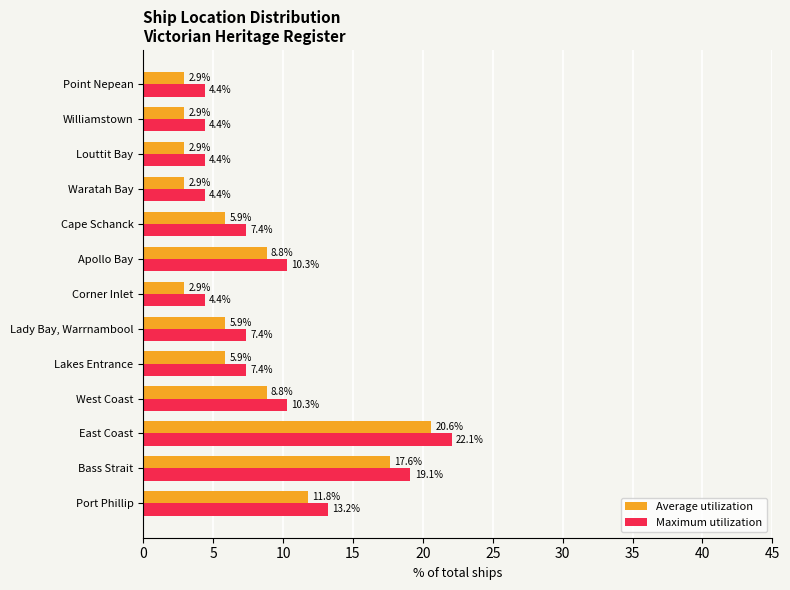

Rank the series by their average value, from highest to lowest.

Maximum utilization, Average utilization